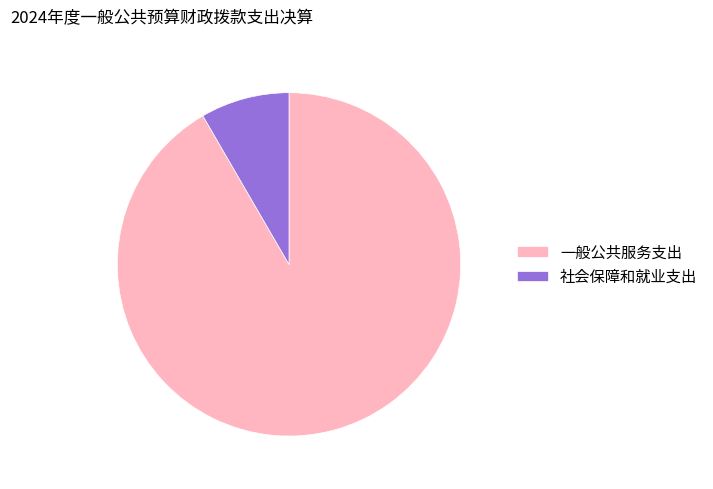

Does 一般公共服务支出 account for over 50% of the chart?

Yes